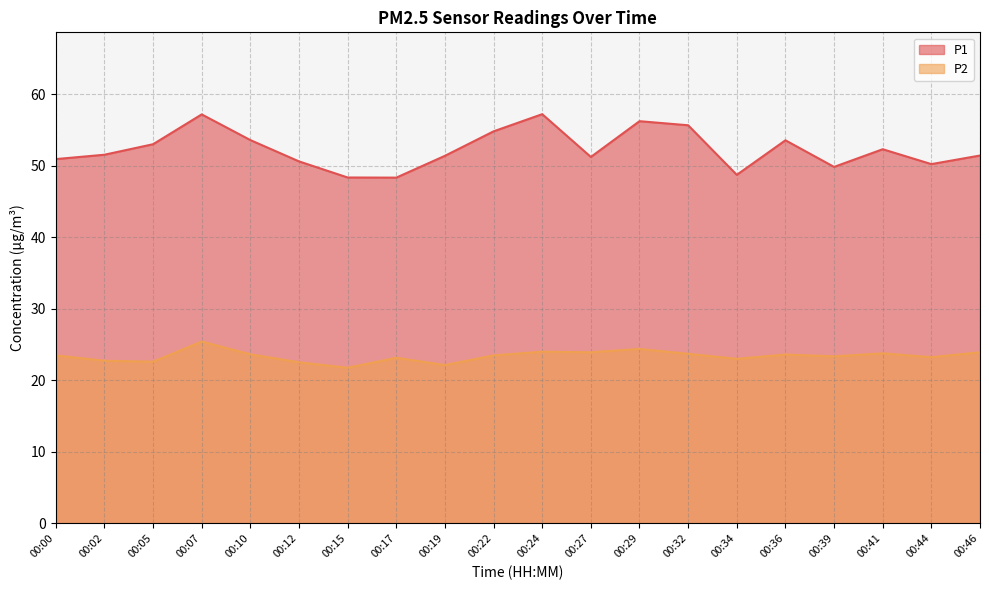

What is the maximum value for P1?

57.2